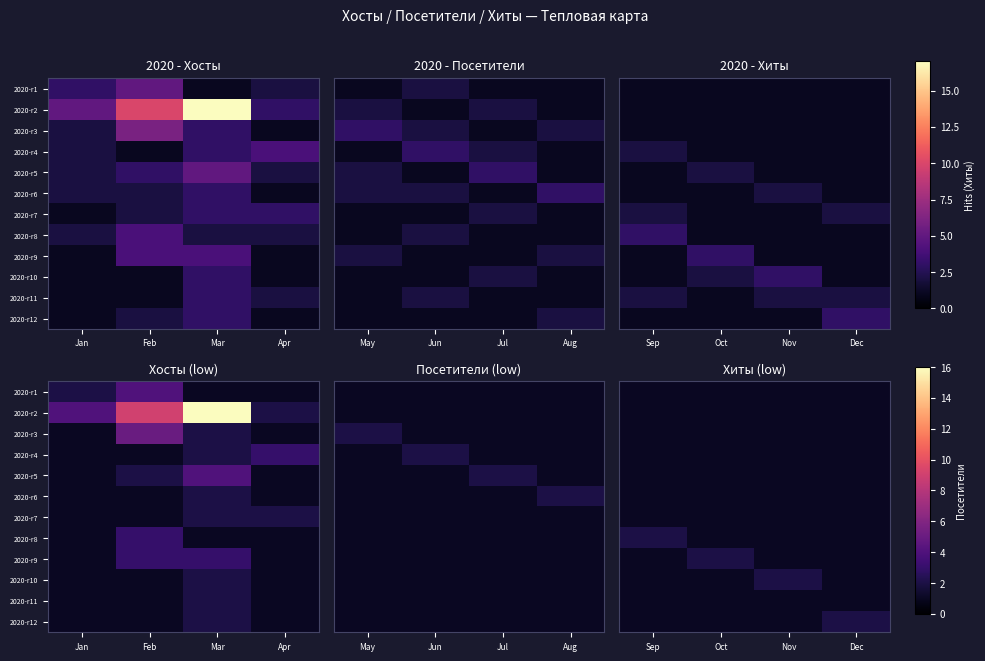

Where is 2020-r5 nearest to the value 1?

Sep